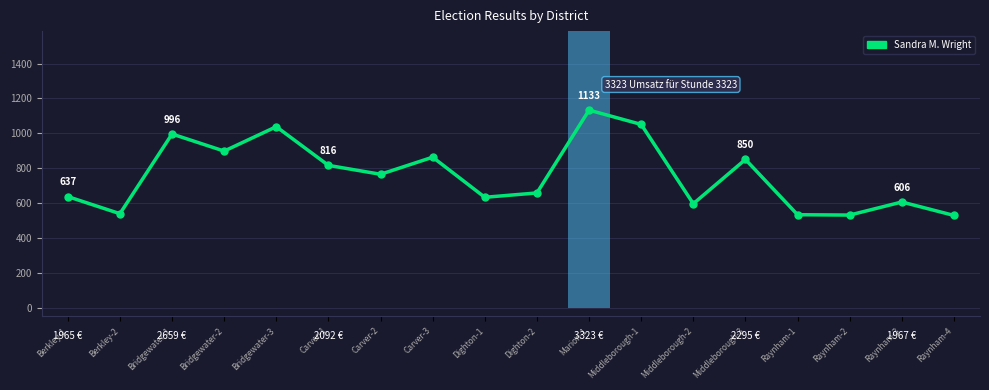

What is the greatest value displayed?

1133